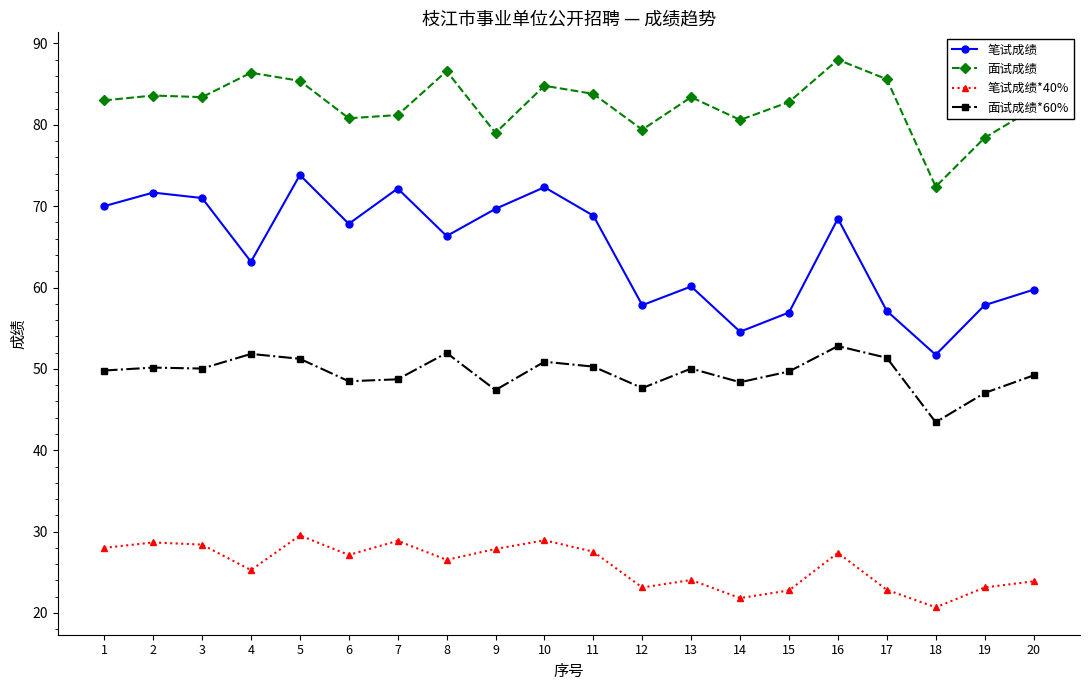

True or false: 面试成绩 has more than 2 points higher than both neighbors.

True